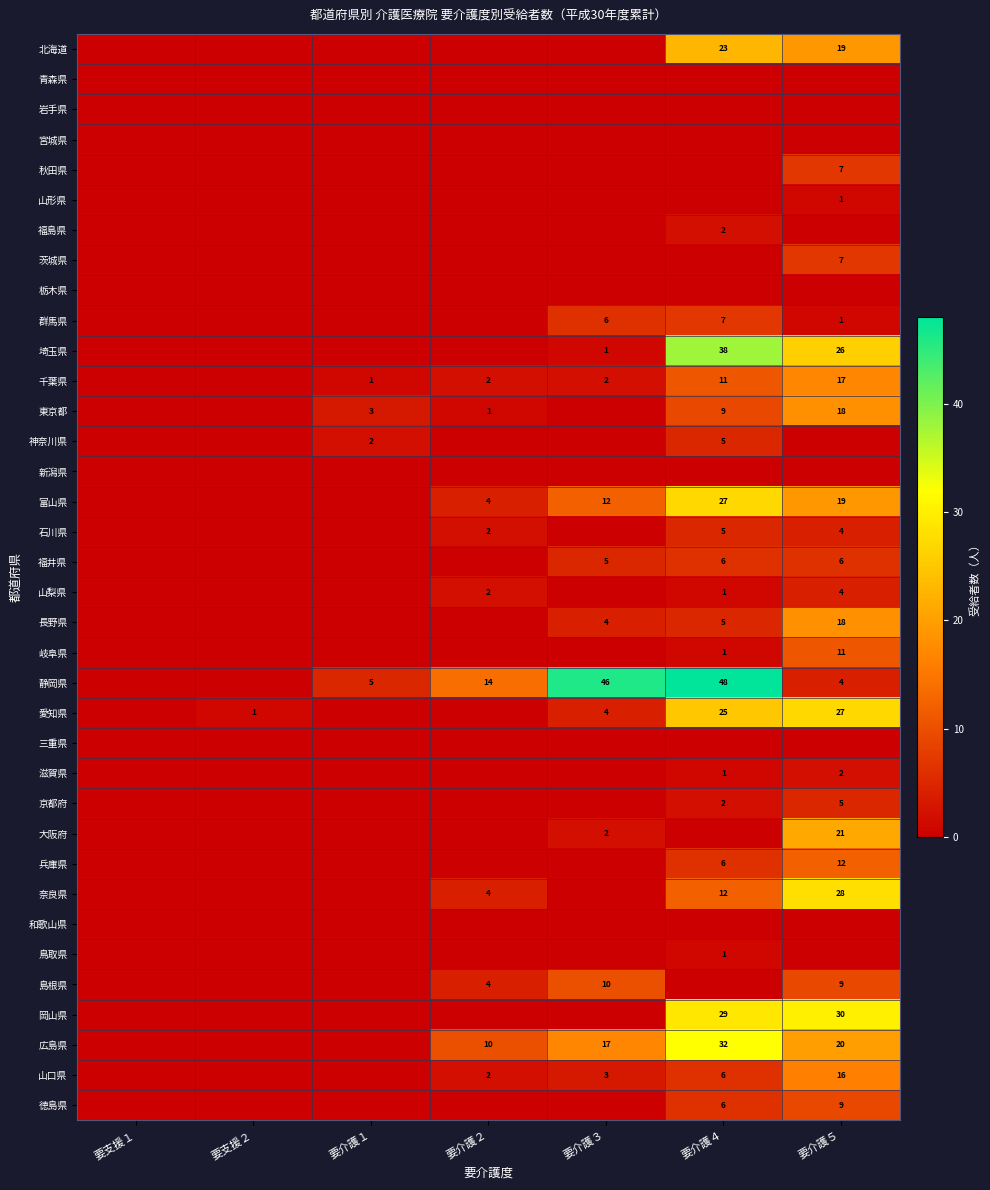

What is the total value across all series at 要介護５?

341